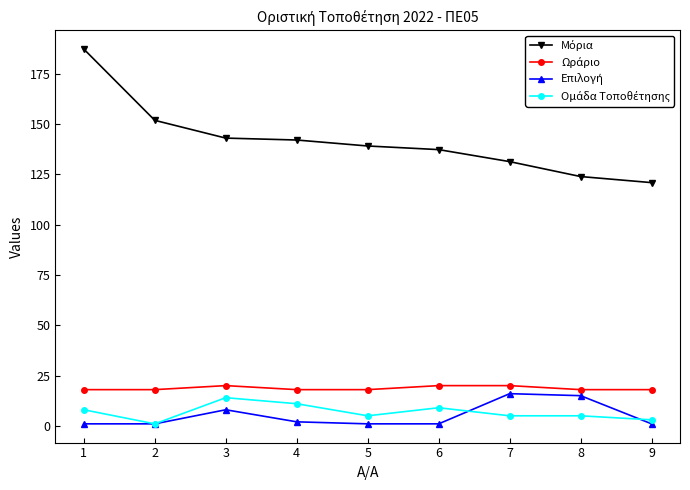

What is the total value across all series at 4?

173.1